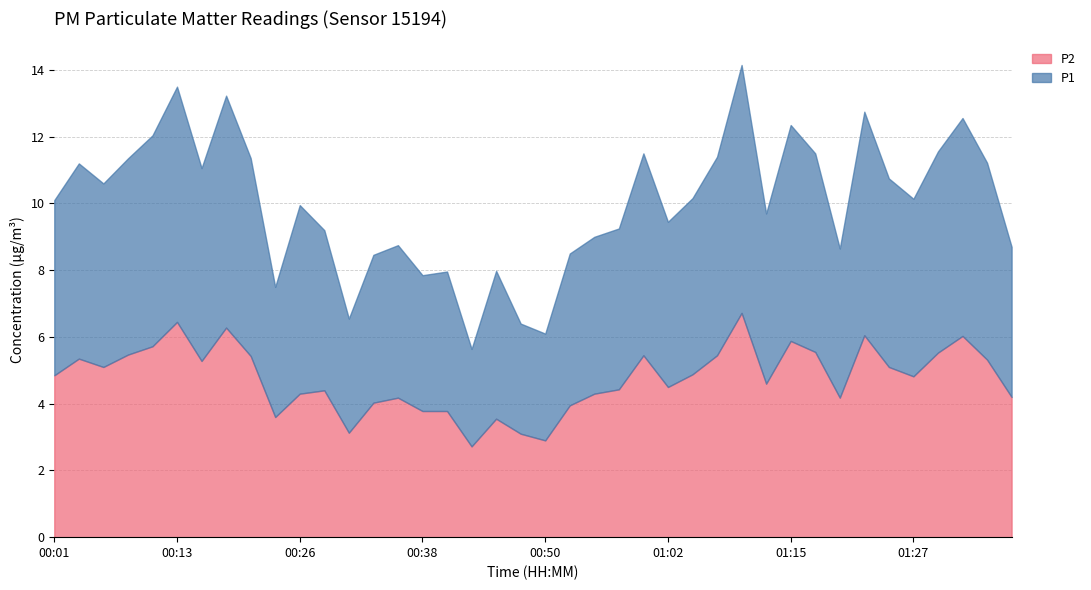

True or false: P1 has a value of 8.5 at 01:34.

False